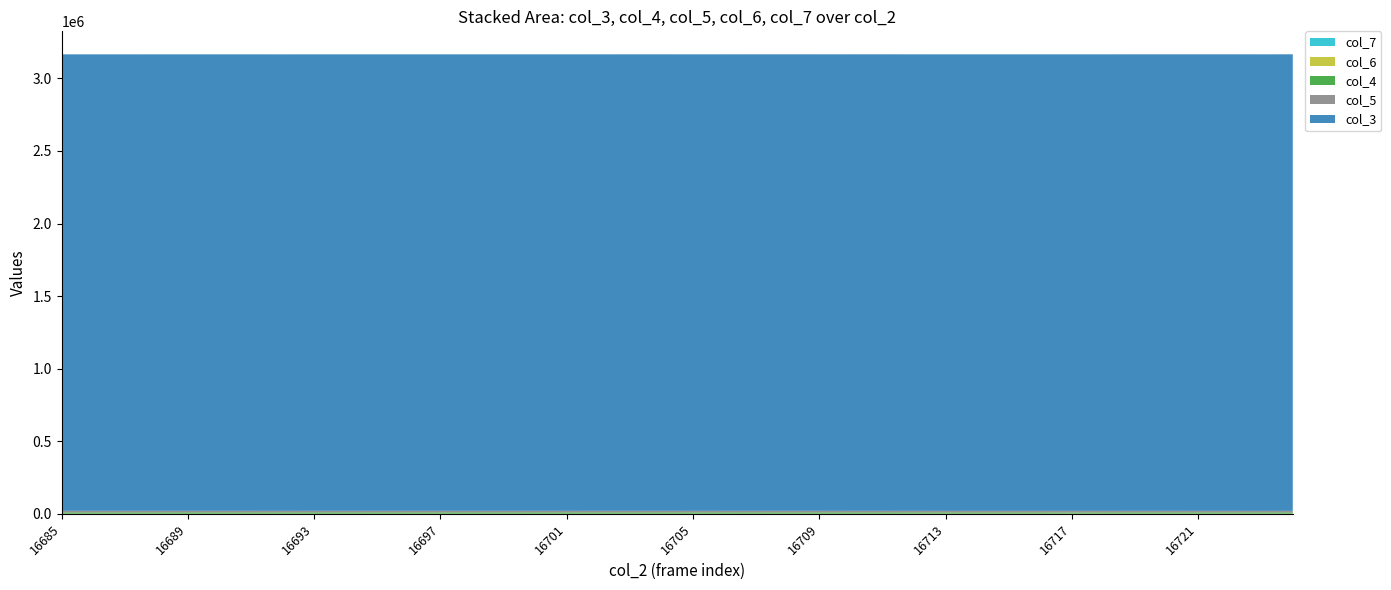

Reading right to left, list all the values displayed in this chart.

col_3: 3145744	3145732	3145721	3145710	3145699	3145687	3145676	3145665	3145653	3145642	3145631	3145620	3145608	3145597	3145586	3145574	3145563	3145552	3145541	3145529	3145518	3145507	3145495	3145484	3145473	3145462	3145450	3145439	3145428	3145416	3145405	3145394	3145383	3145371	3145360	3145349	3145337	3145326	3145315	3145304
col_4: 8800	8659	8778	8743	8770	8875	8588	7885	8698	8496	8713	8446	8711	9225	8902	8937	9194	9160	9329	8833	9093	9249	8991	8860	9269	9104	9324	8994	8932	9238	9372	9156	8881	9185	9127	9398	9222	9041	9115	9180
col_5: 10482	10529	10440	10533	10537	10474	10670	11250	10565	10711	10586	10810	10606	10563	10851	10783	10690	10607	10477	10839	10743	10629	10780	10832	10543	10658	10471	10687	10816	10582	10392	10568	10798	10536	10680	10495	10609	10723	10717	10581
col_6: 914	916	981	936	938	898	919	1056	938	944	891	893	925	565	601	636	562	657	557	662	587	547	633	645	593	648	603	688	642	574	586	675	621	646	574	529	579	613	576	636
col_7: 49	59	46	41	53	43	47	47	35	61	39	43	43	35	21	17	6	13	10	11	13	10	8	11	12	17	7	8	8	10	20	8	9	15	13	11	7	8	6	12